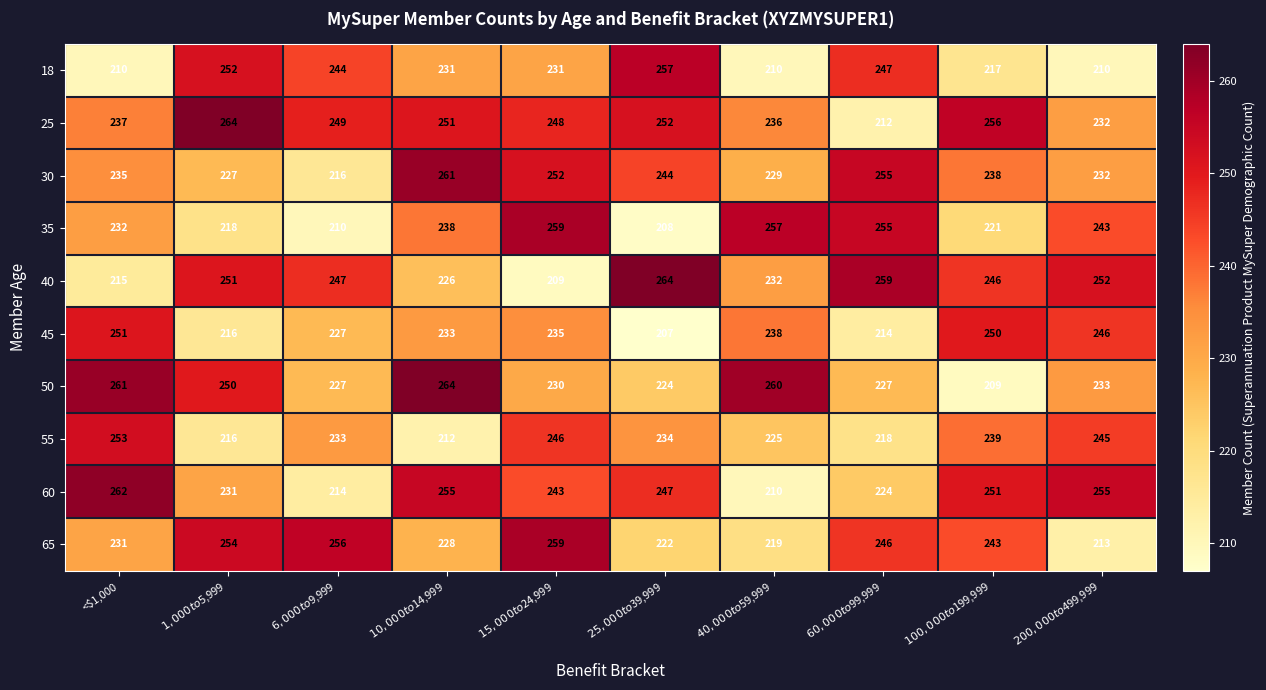

What is the difference between the second highest and minimum values in the 55 series?

34